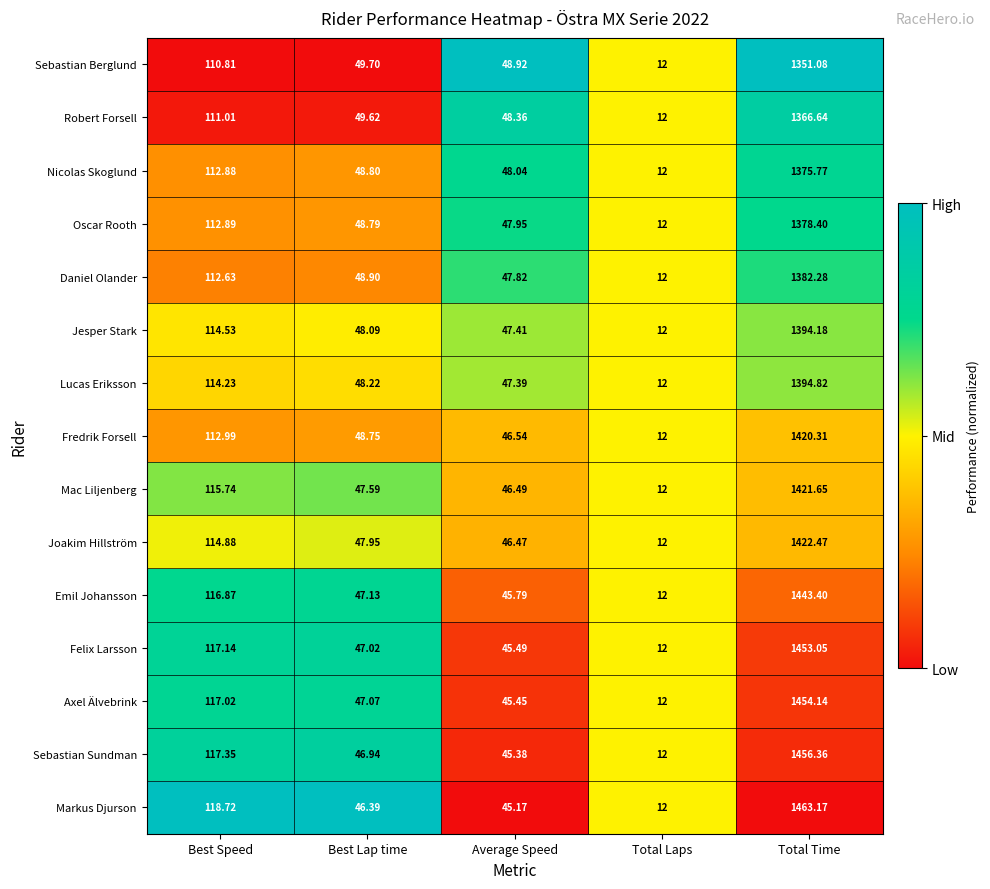

Rank the series by their maximum value, from lowest to highest.

Sebastian Berglund, Robert Forsell, Nicolas Skoglund, Oscar Rooth, Daniel Olander, Jesper Stark, Lucas Eriksson, Fredrik Forsell, Mac Liljenberg, Joakim Hillström, Emil Johansson, Felix Larsson, Axel Älvebrink, Sebastian Sundman, Markus Djurson